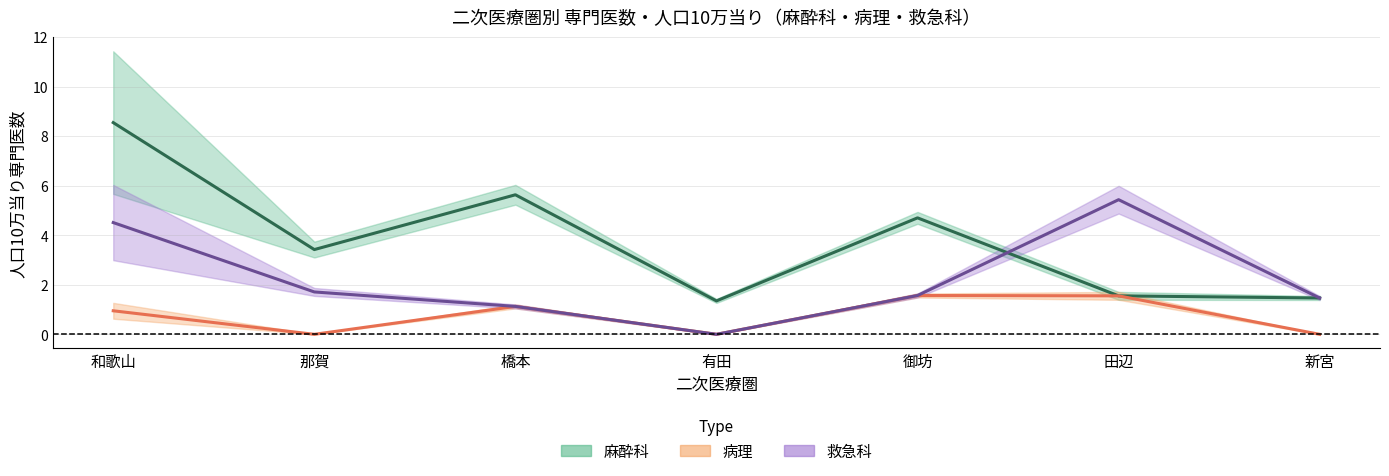

Read the 麻酔科 人口10万当り value at 新宮.

1.5